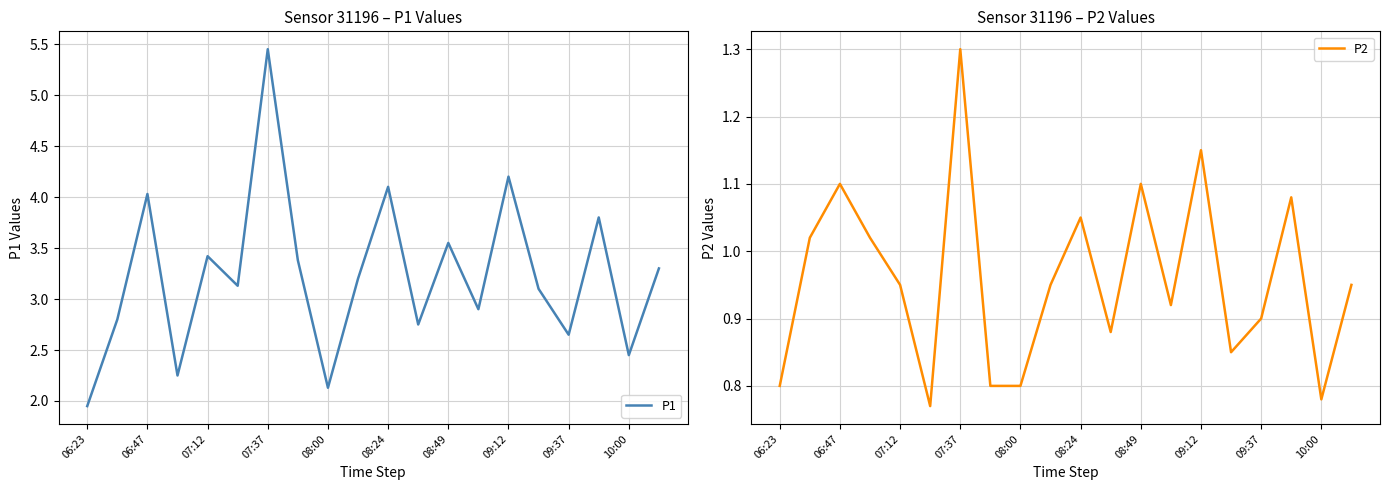

What is the difference between the second highest and second lowest values in the P2 series?

0.4